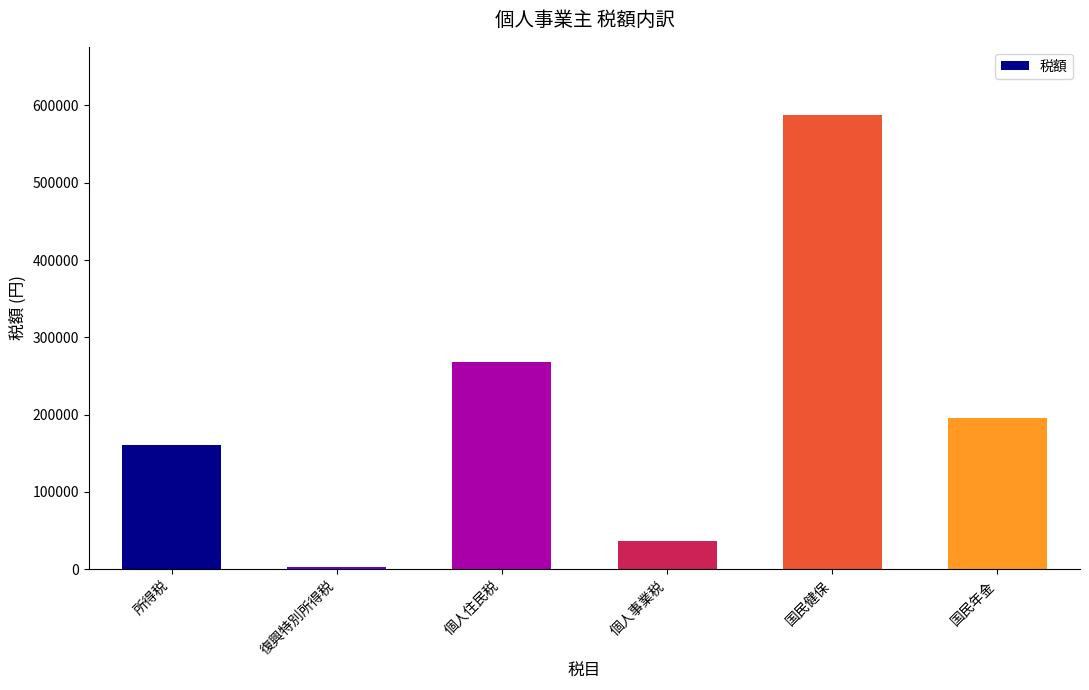

How many data points are less than 195120?

3